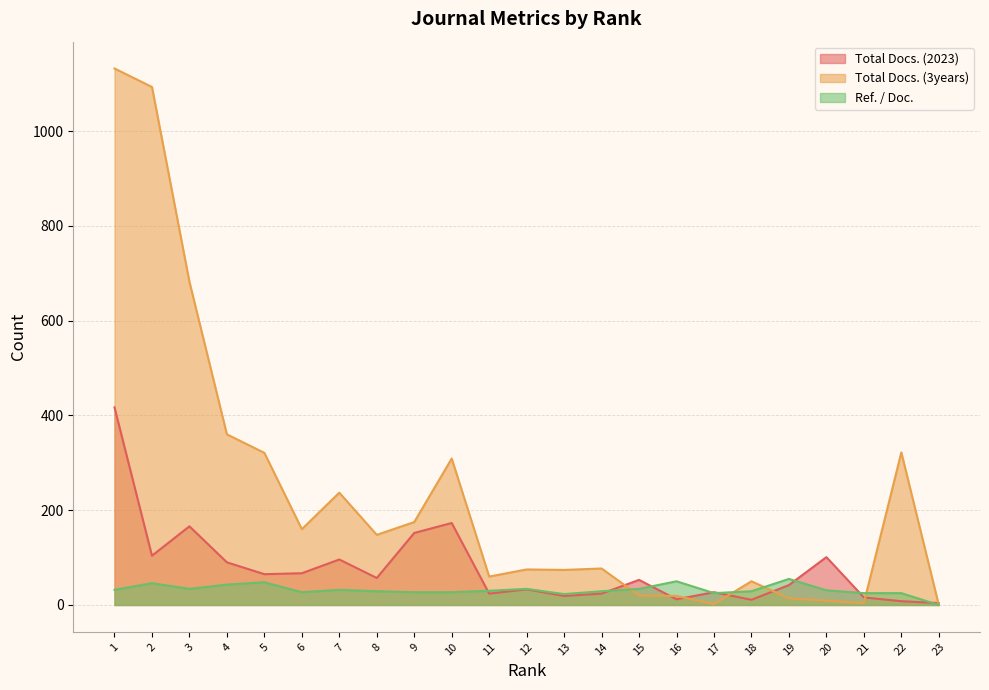

Between 22 and 21, which is larger?

21